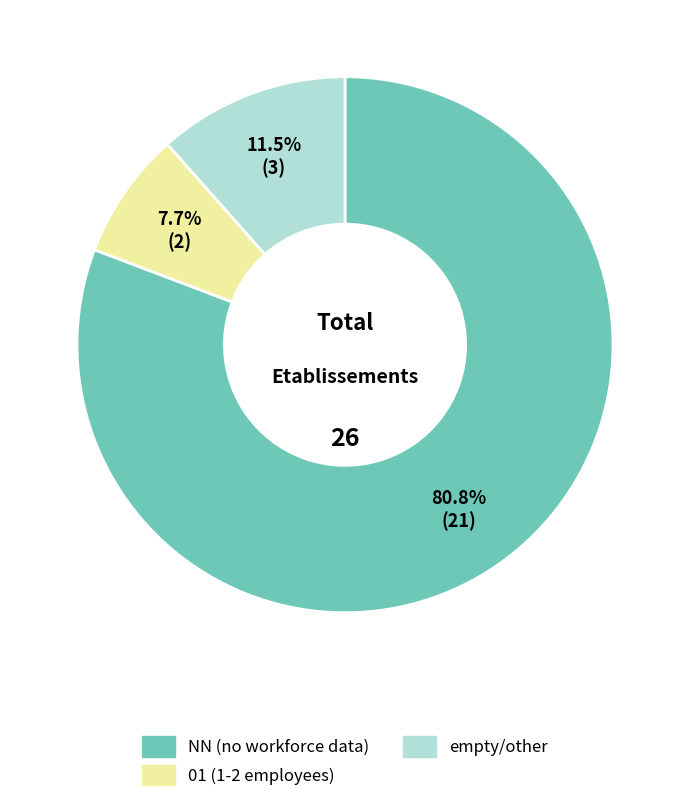

Rank the categories by value from lowest to highest.

01 (1-2 employees), empty/other, NN (no workforce data)